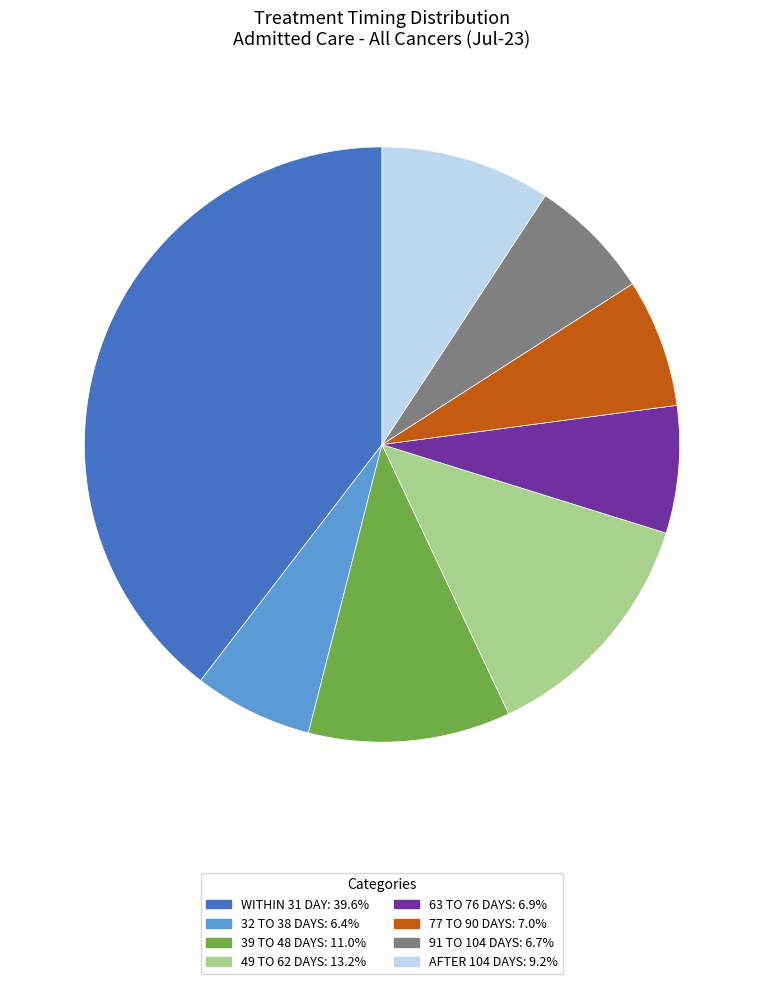

Is 49 TO 62 DAYS the majority of the pie?

No